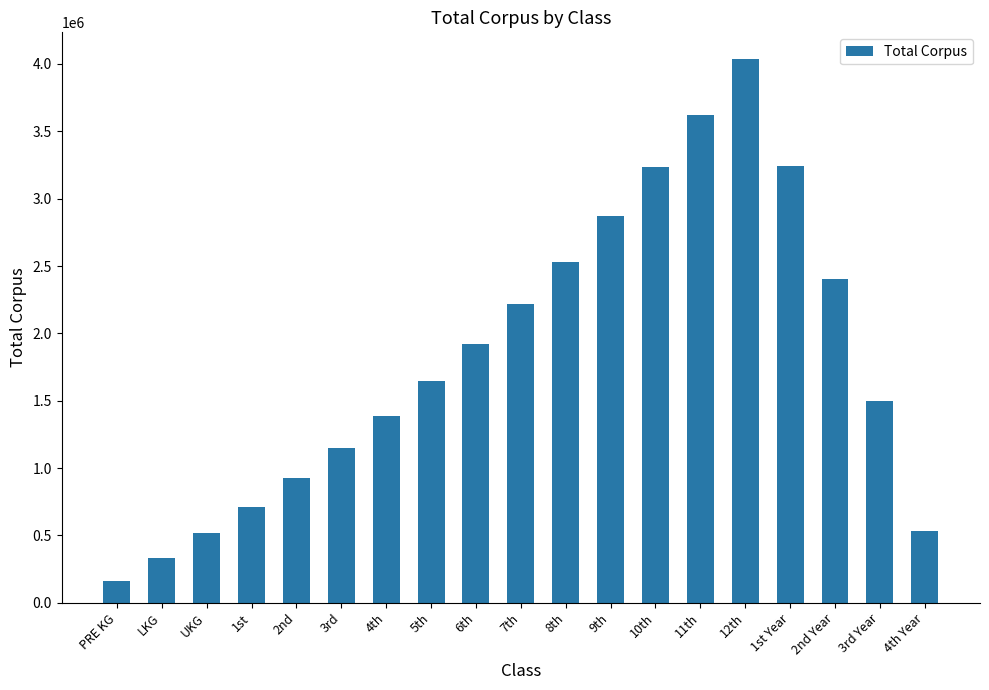

What is the label of the 15th bar from the left?

12th